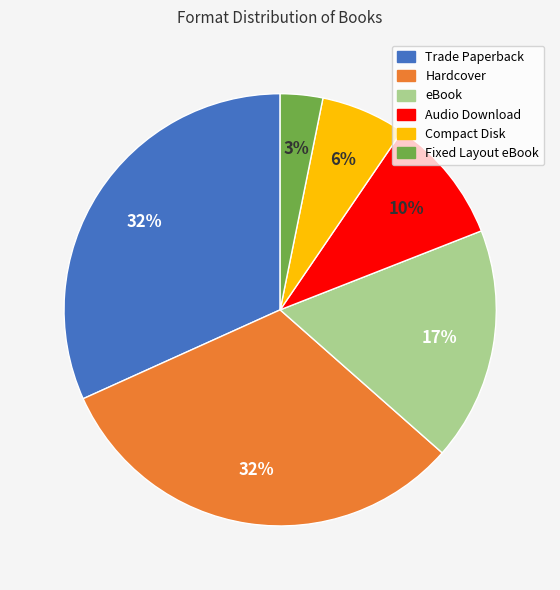

Do Hardcover and Trade Paperback together represent more than half of the pie?

Yes